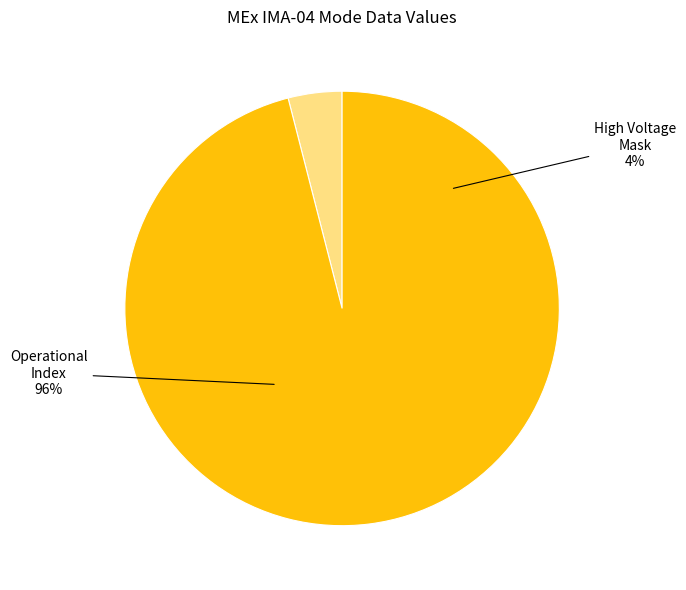

Which slice represents more than half of the pie?

Operational Index